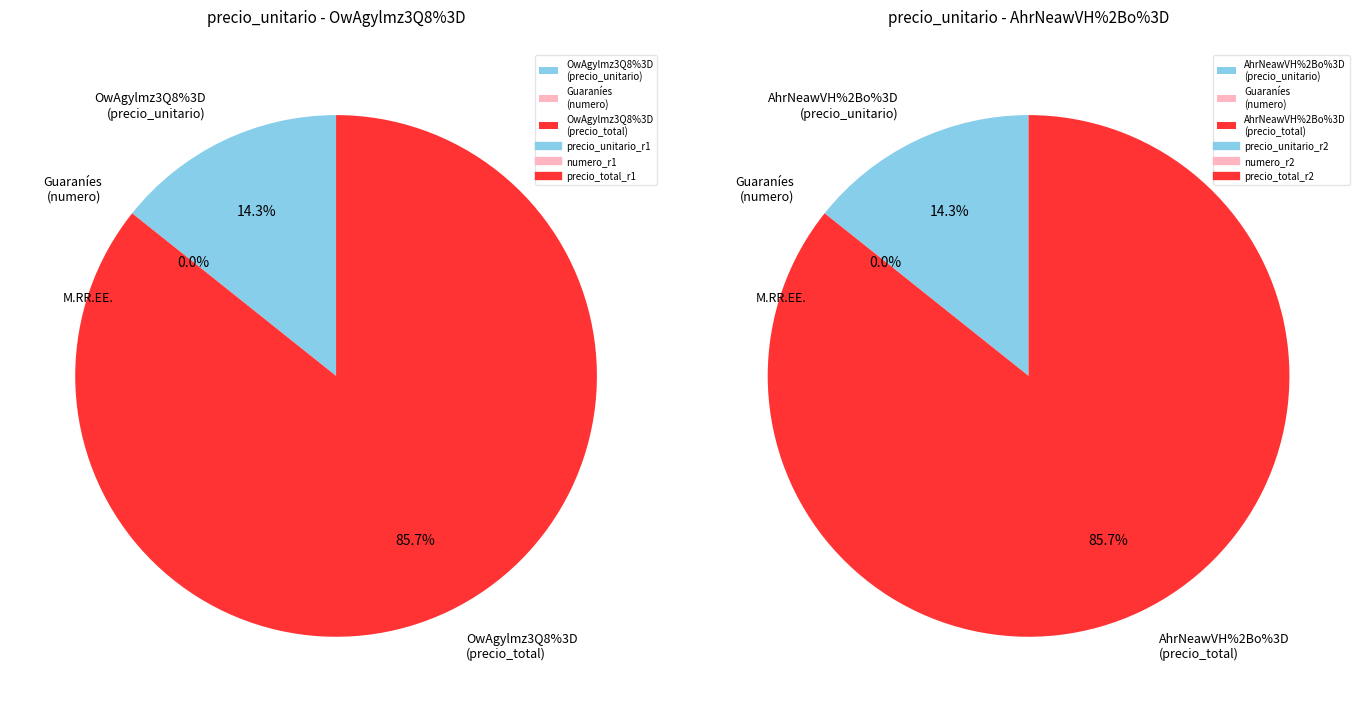

What is the spread (max minus min) of values at OwAgylmz3Q8%3D?

23000000